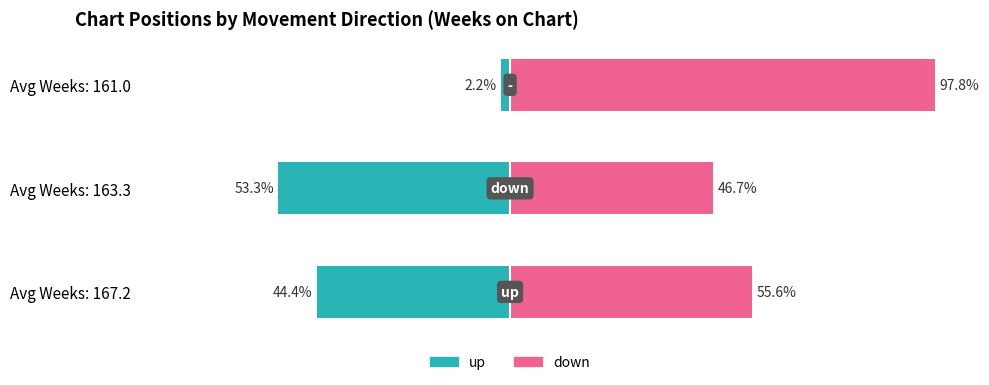

How many bars are there in total?

6